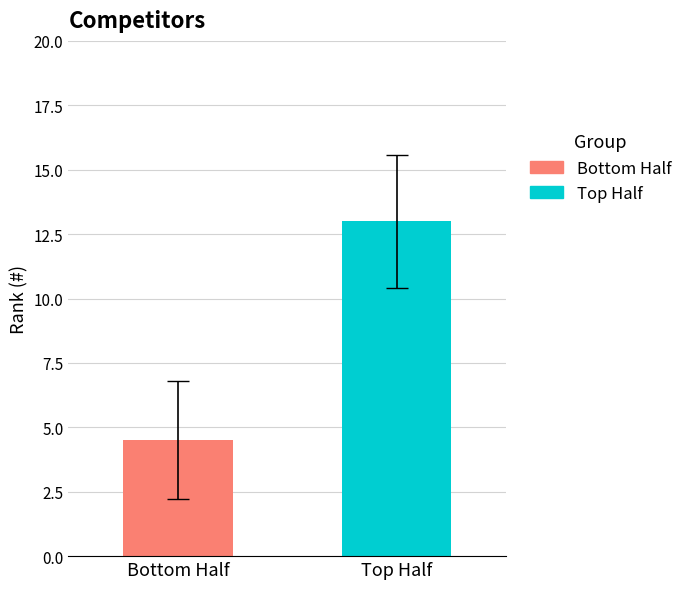

Which series has the widest spread of values?

Bottom Half